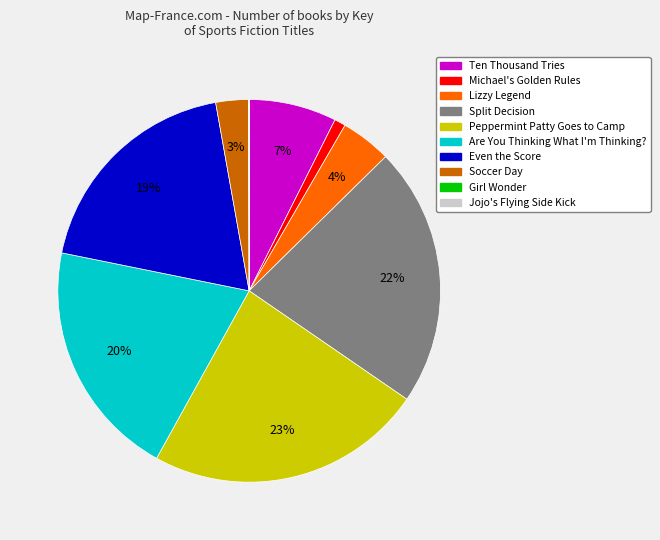

Between Split Decision and Ten Thousand Tries, which is larger?

Split Decision